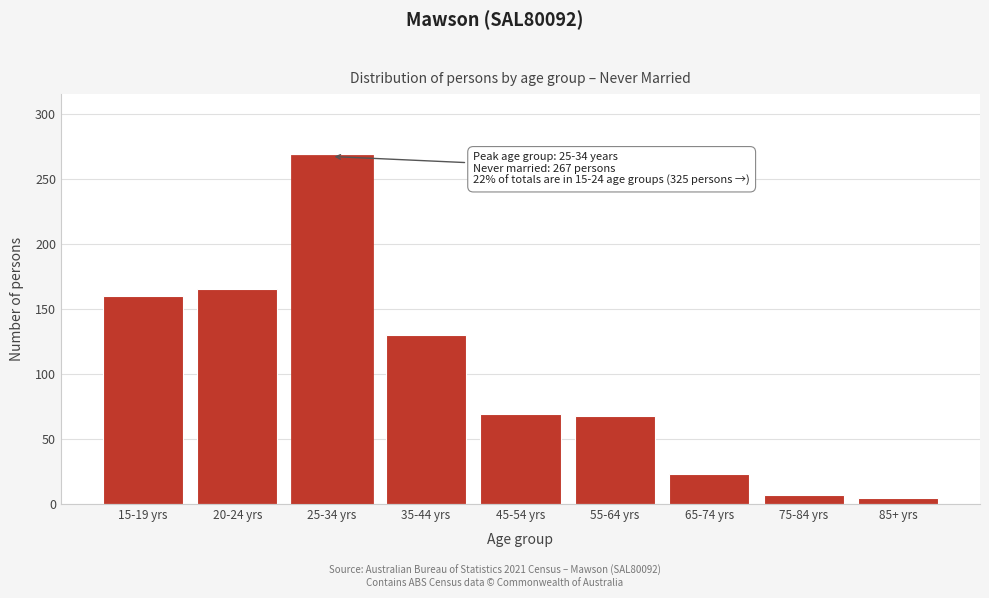

Where is the data nearest to the value 136?

35-44 yrs